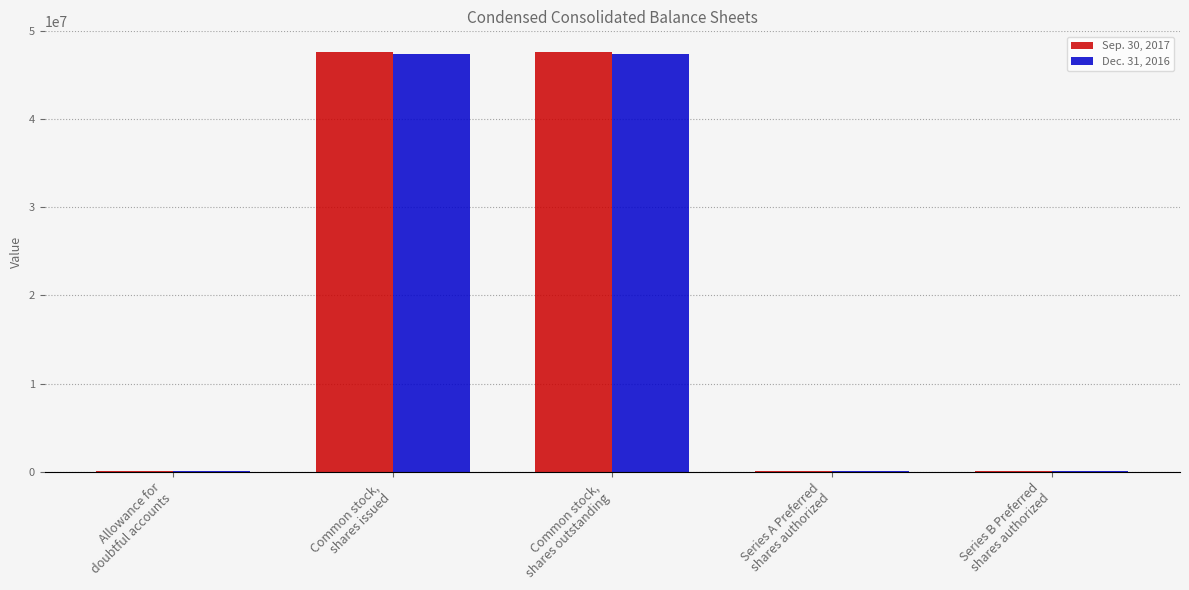

What is the approximate value of Dec. 31, 2016 at Series B Preferred
shares authorized?

20000